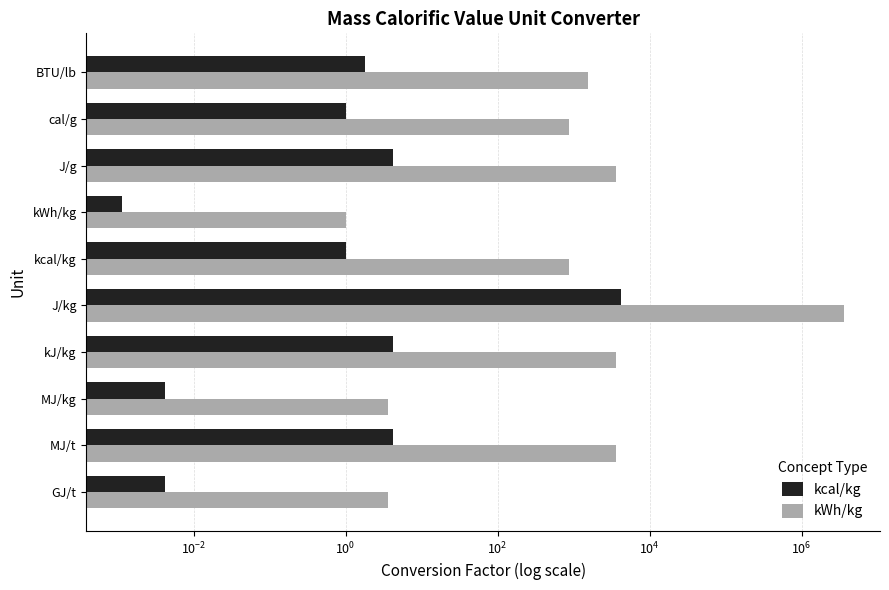

Count the number of categories in the chart.

10